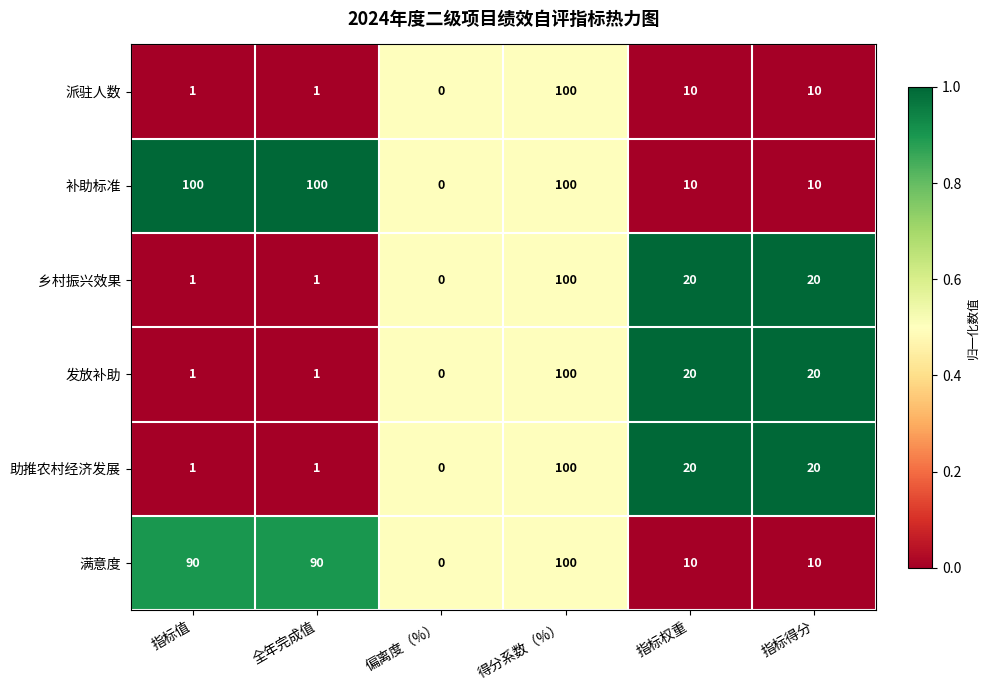

What is the difference between the 乡村振兴效果 values at 得分系数（%） and 全年完成值?

99